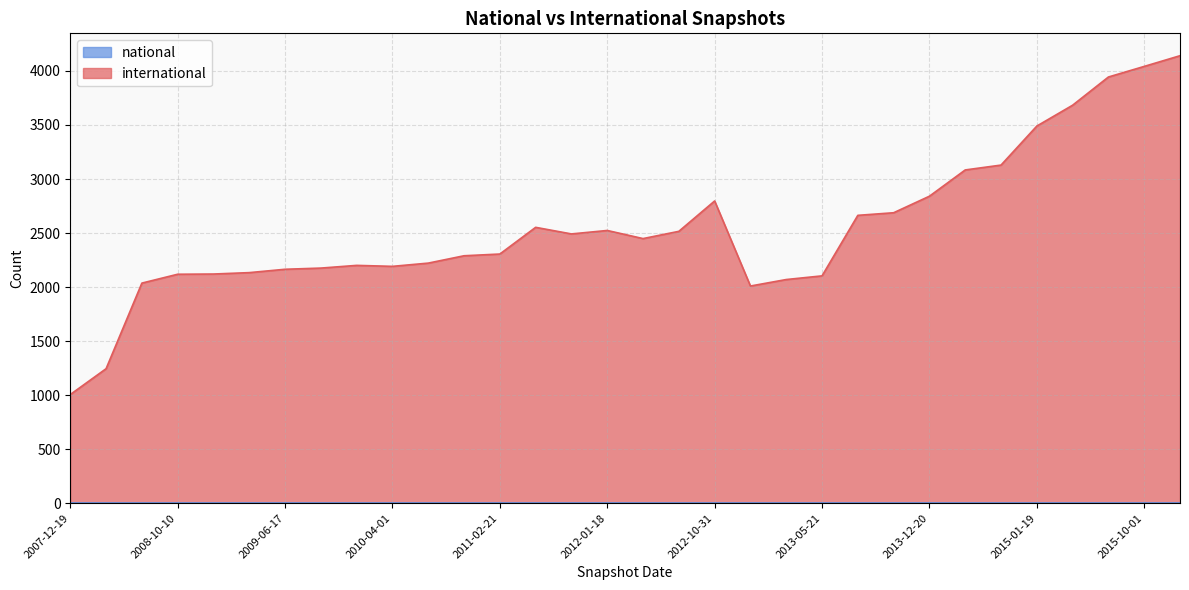

What value does the international series have at 2015-07-03?

3944